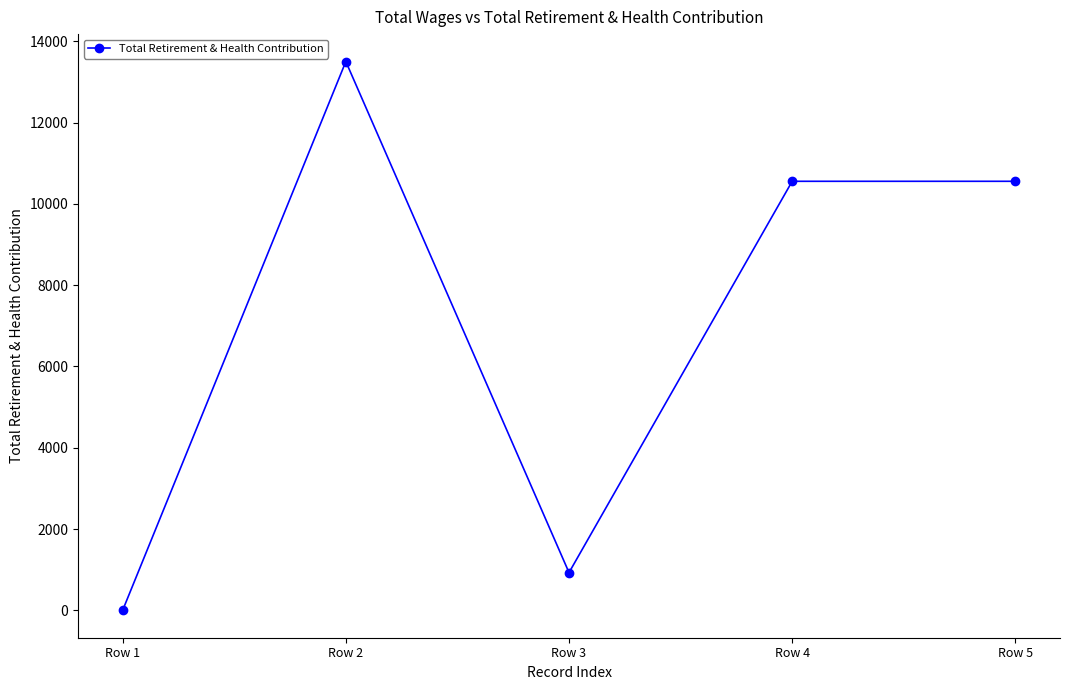

How many data points does each series have?

5